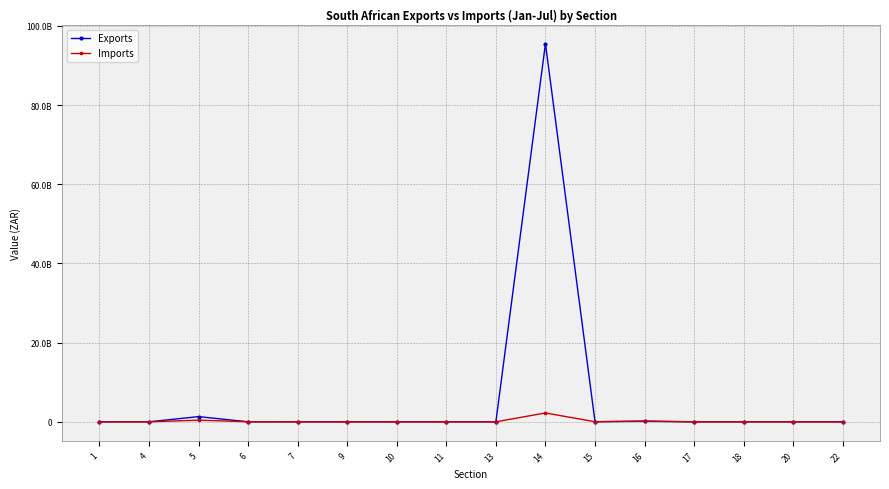

At how many categories does at least one series exceed 77490014682?

1